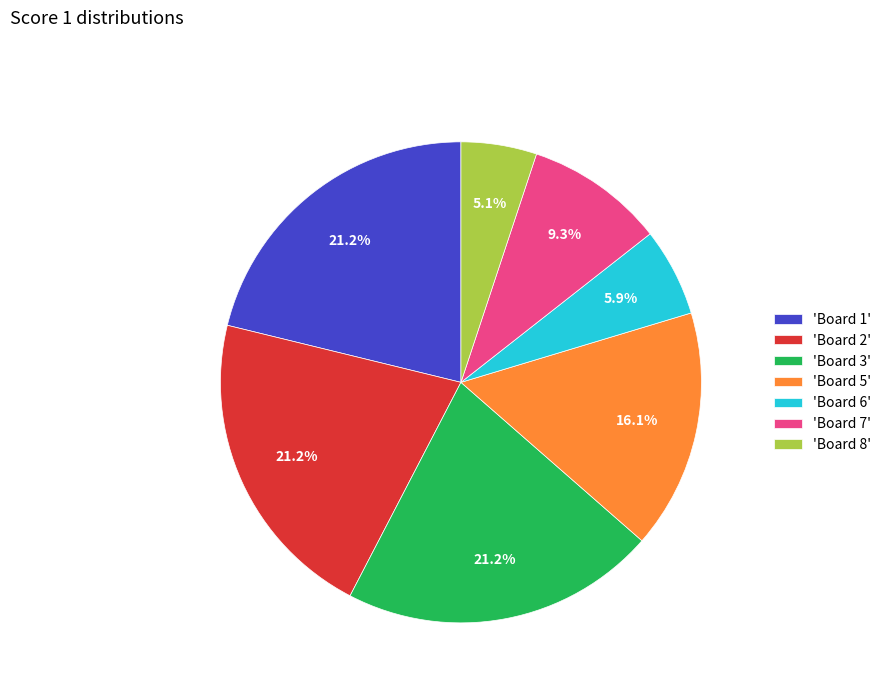

Which category has the smallest portion of the pie?

'Board 8'